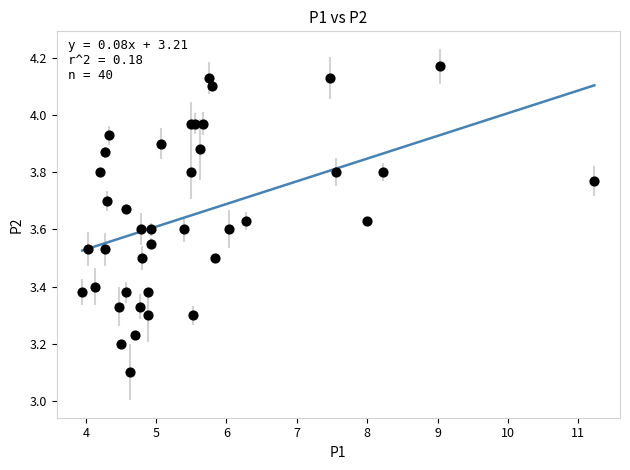

What Y value in the scatter plot is closest to 3?

3.1